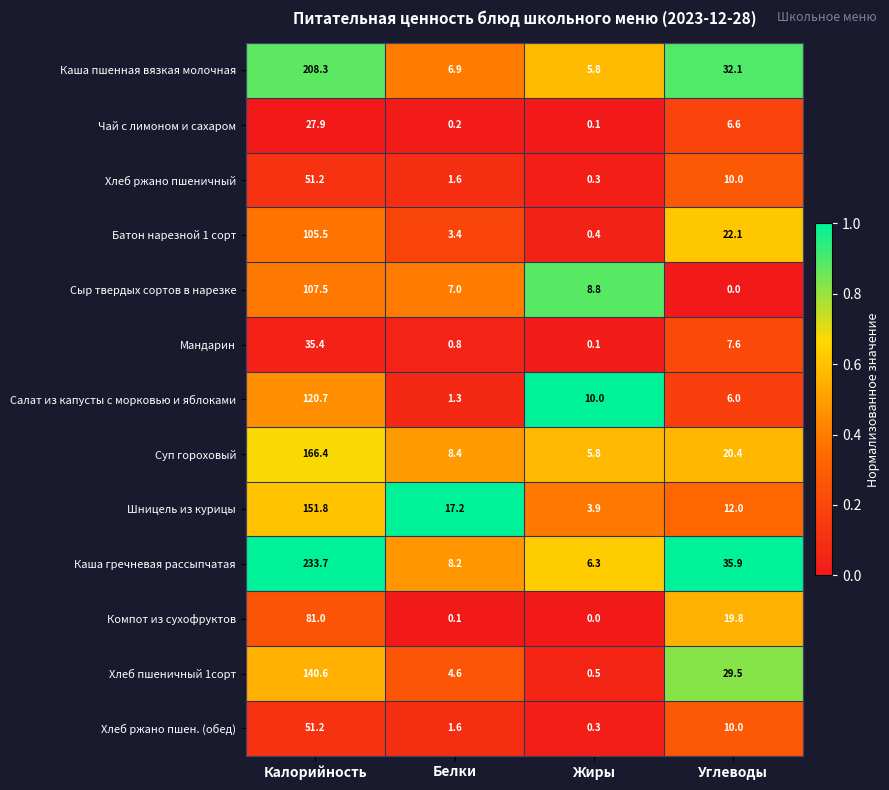

Where does the Компот из сухофруктов series first go above 19?

Калорийность